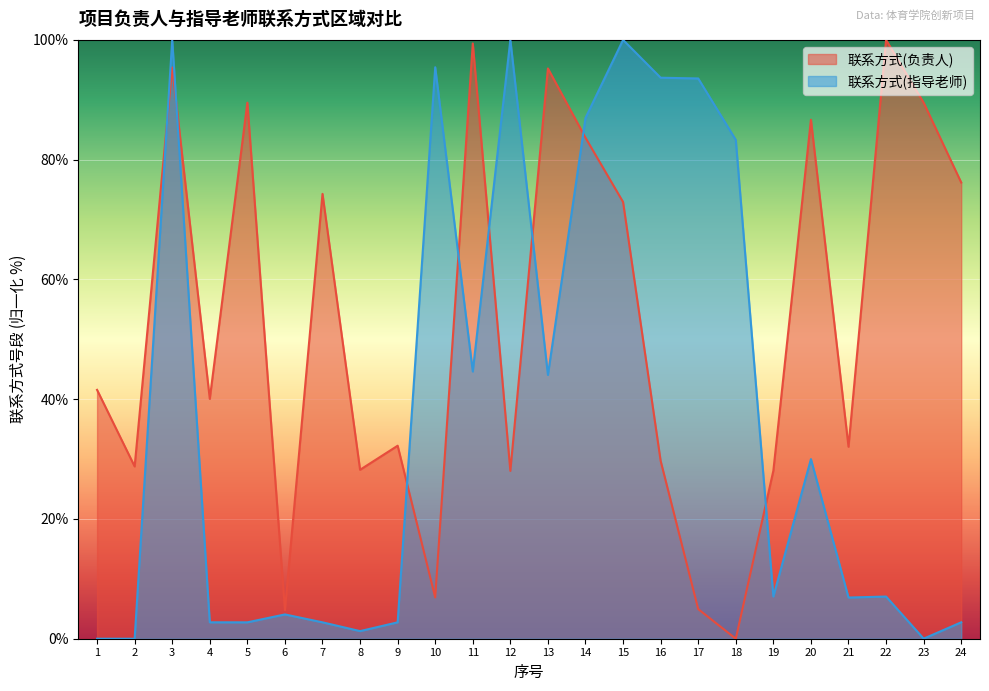

How many lines are shown in the chart?

2